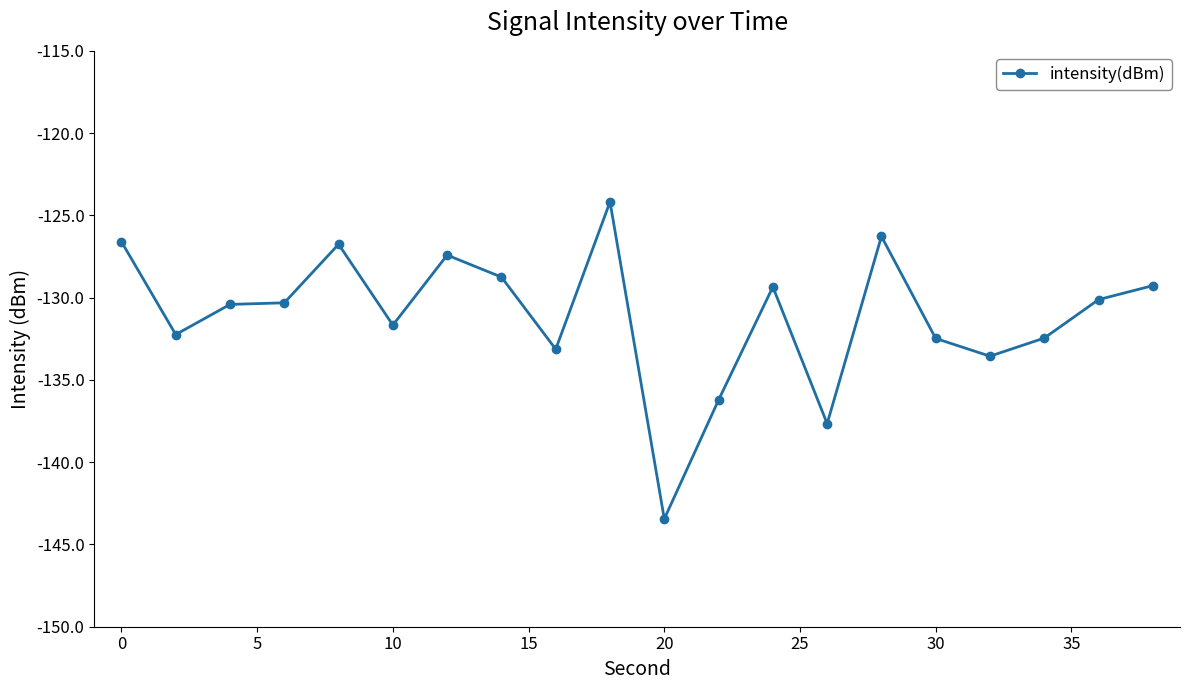

True or false: the data has more than 2 interior local peaks.

True